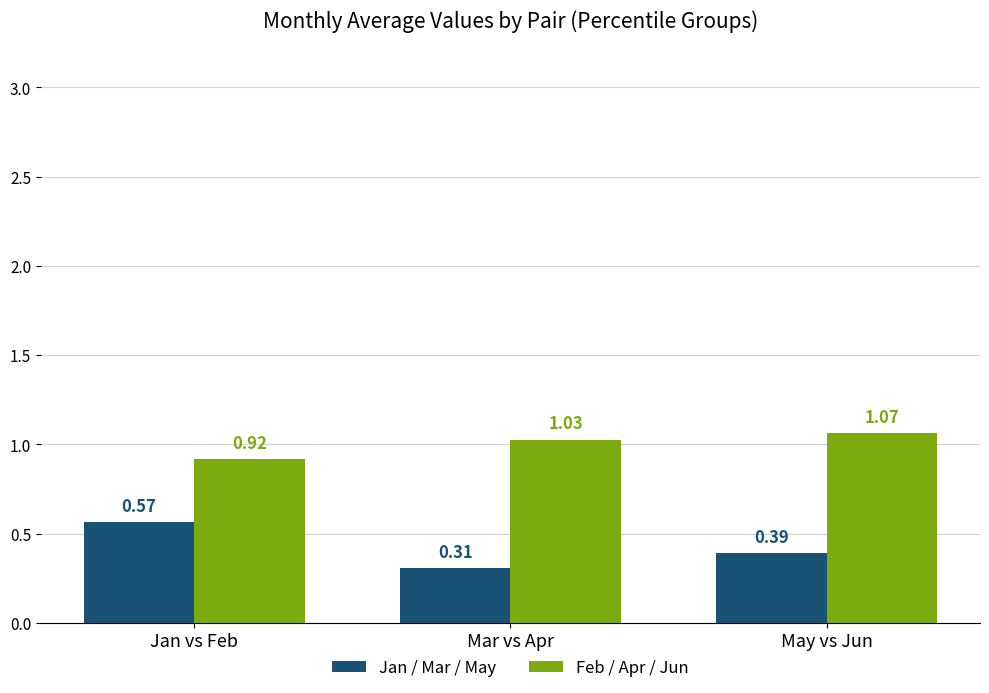

Which series changed the most between Jan vs Feb and Mar vs Apr?

Jan / Mar / May